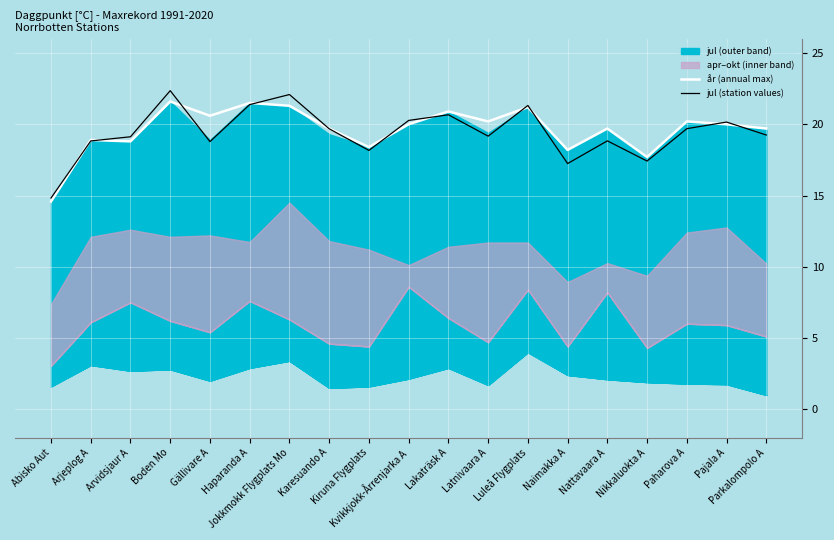

How many lines are shown in the chart?

2